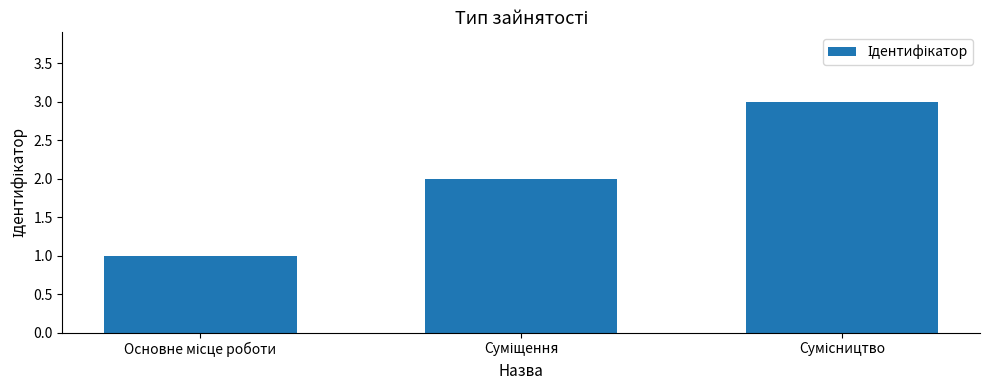

Does the chart contain any negative values?

No